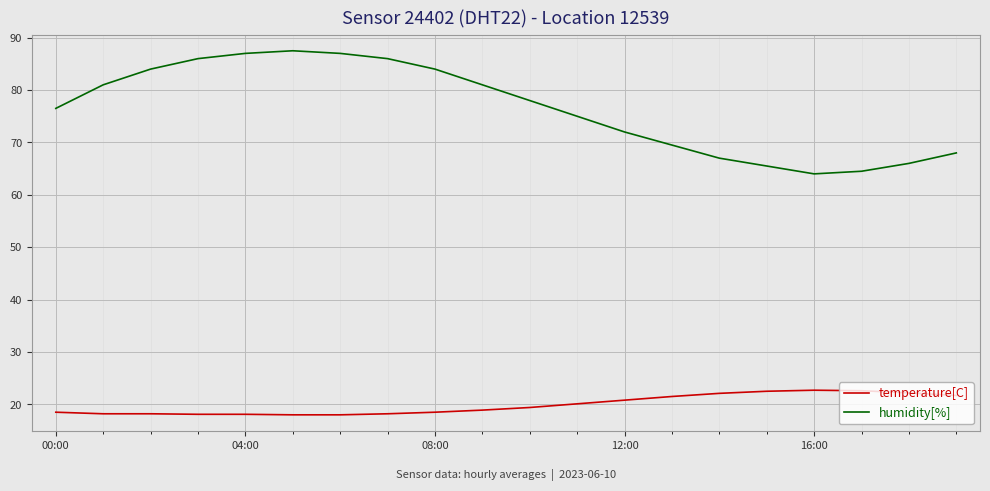

What is the difference between the second highest and minimum values in the temperature[C] series?

4.6